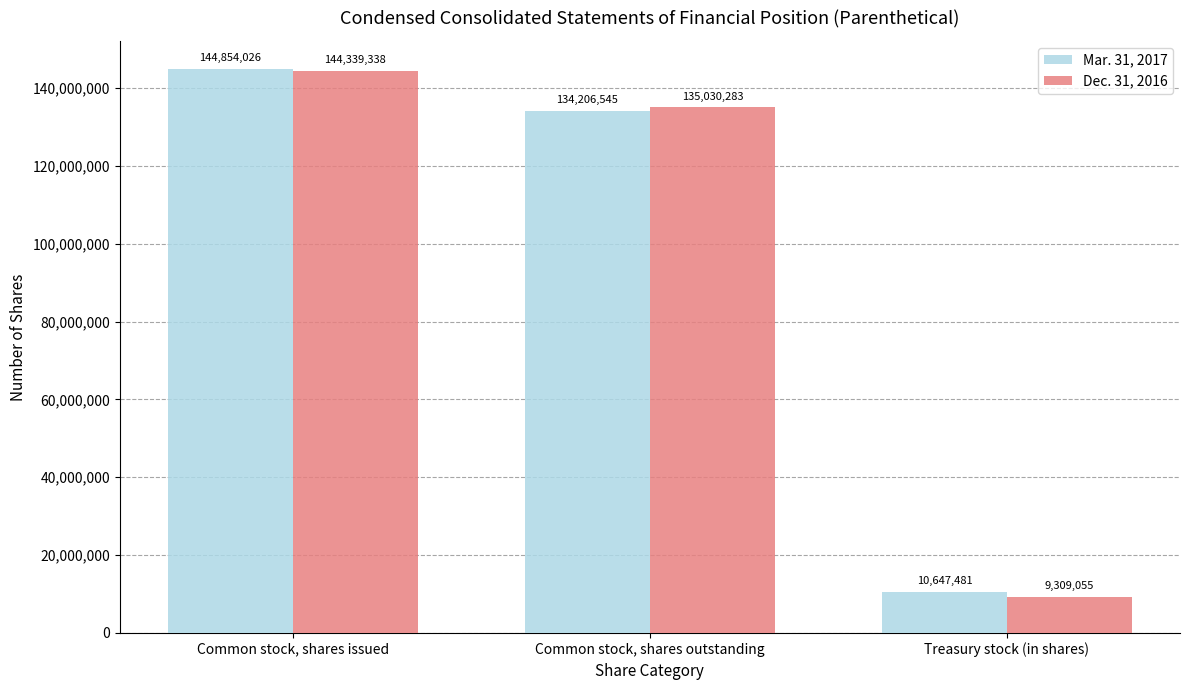

What position from the left is Treasury stock (in shares)?

3